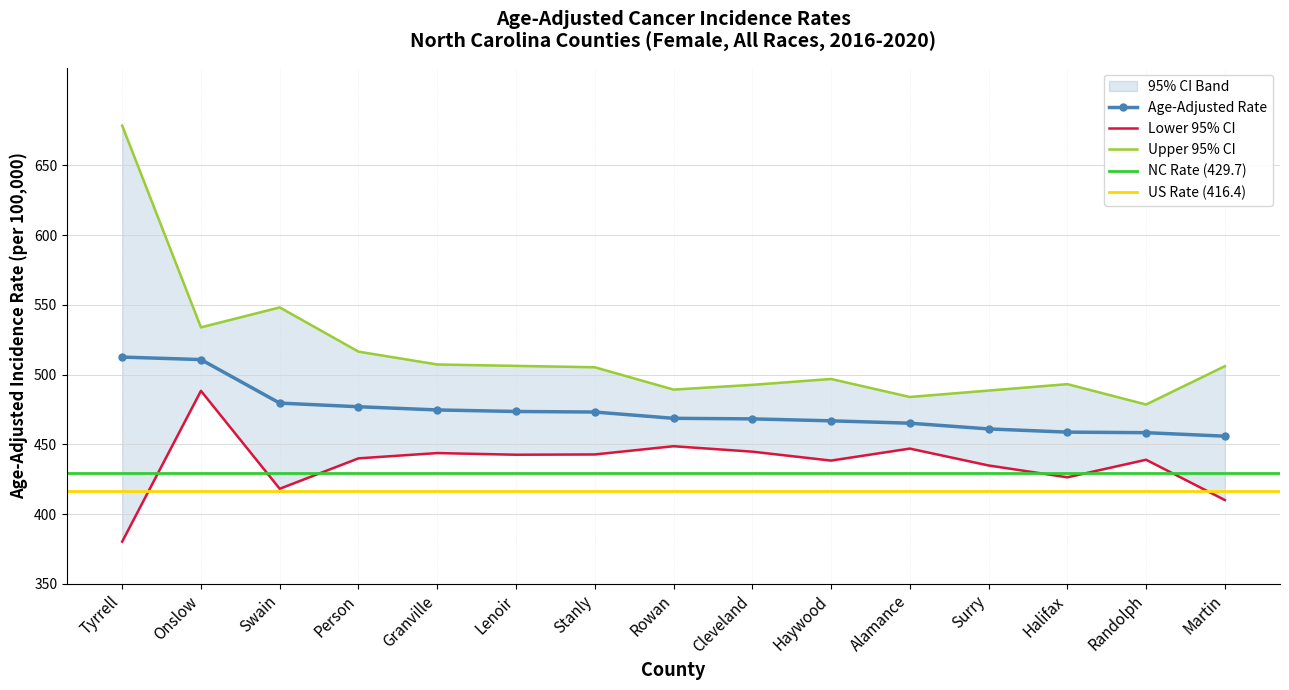

What is the approximate value of Upper 95% CI at Onslow?

533.8